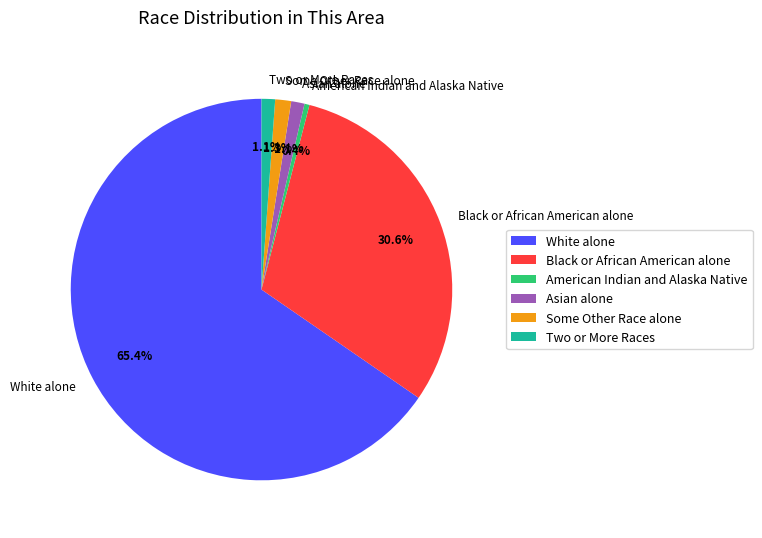

What is the largest slice in the pie chart?

White alone